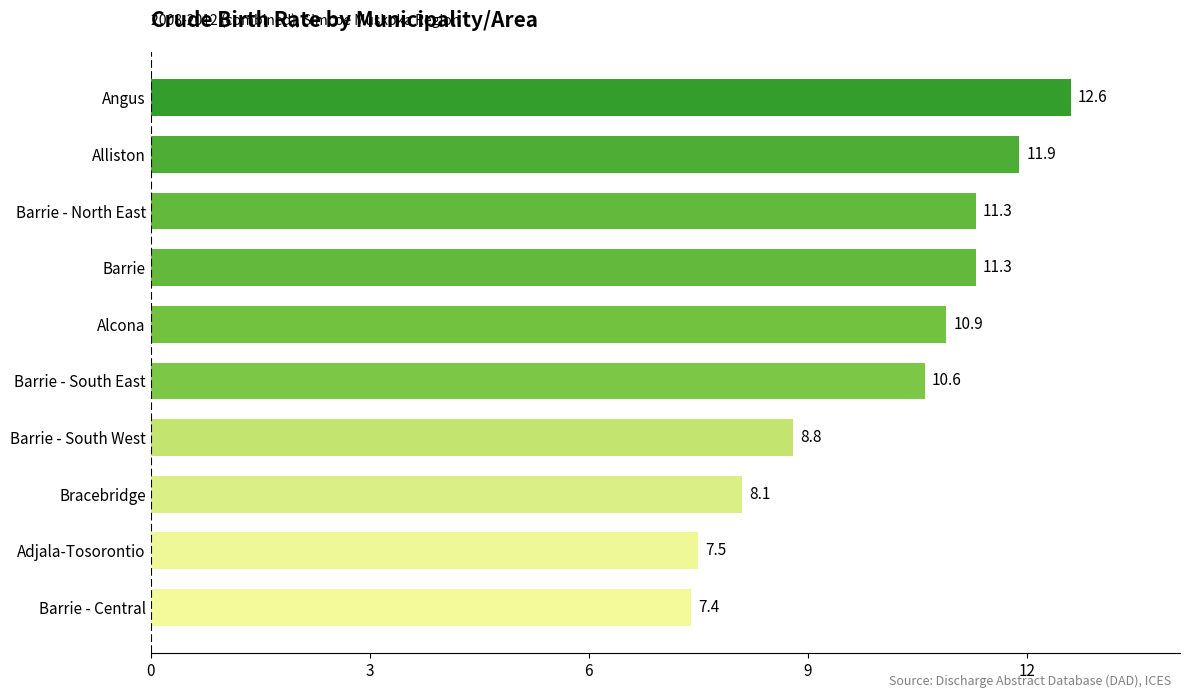

Where is the data nearest to the value 10?

Barrie - South East